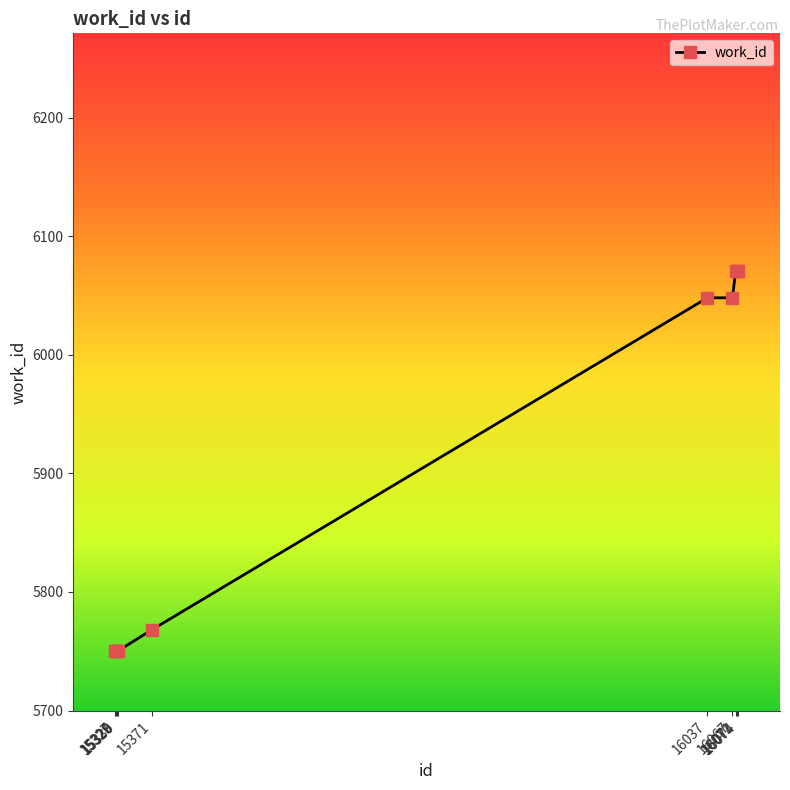

What is the difference between the second highest and second lowest values?

321